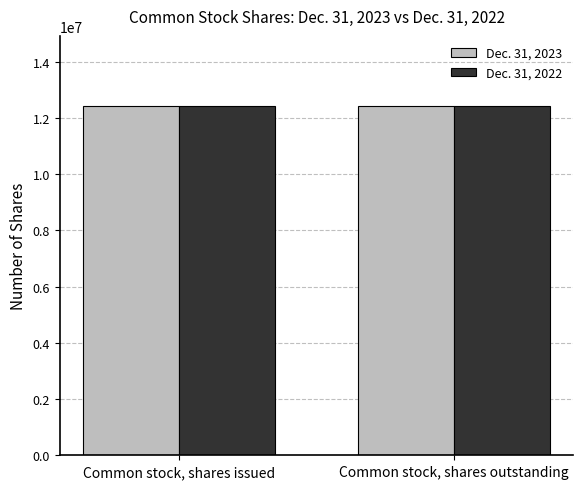

What is the total value across all series at Common stock, shares outstanding?

24852520